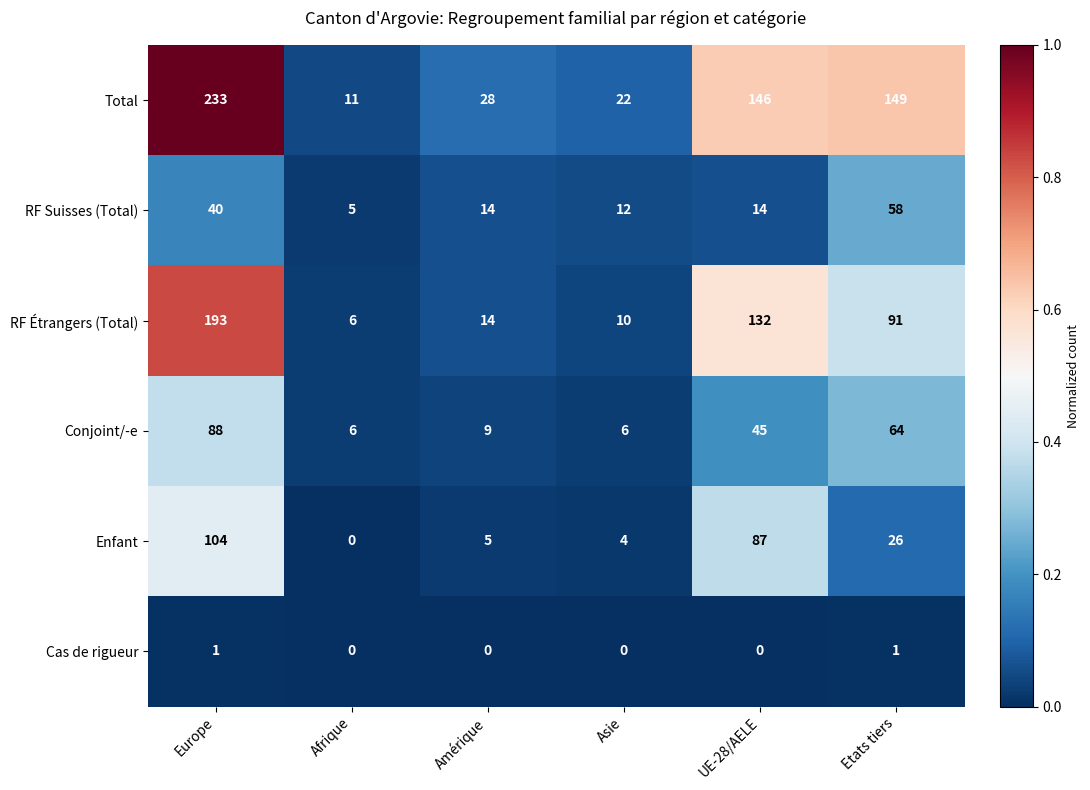

List the series in order of their peak value, lowest first.

Cas de rigueur, RF Suisses (Total), Conjoint/-e, Enfant, RF Étrangers (Total), Total